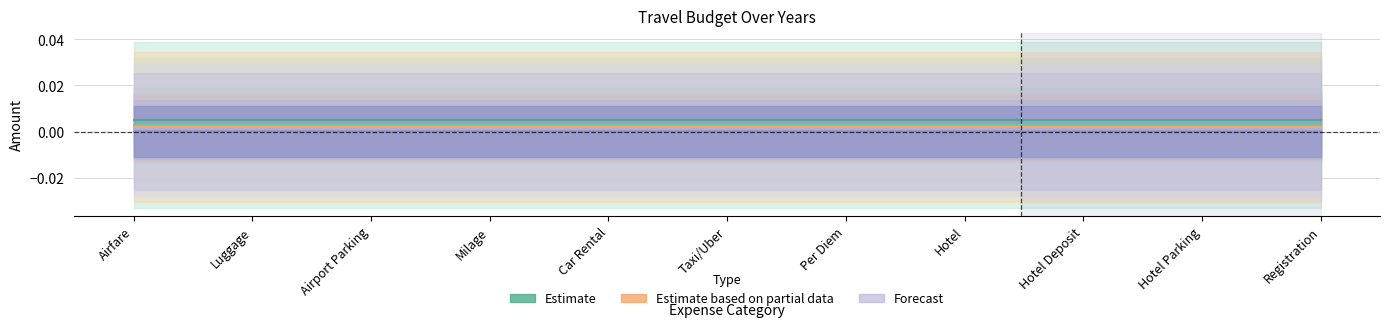

Which has a higher value, Car Rental or Milage?

Car Rental